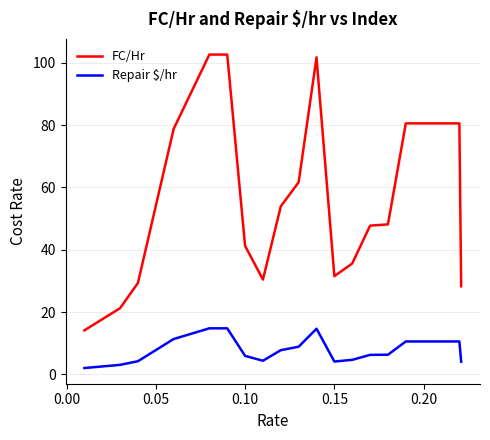

Which series has the largest total across all categories?

FC/Hr